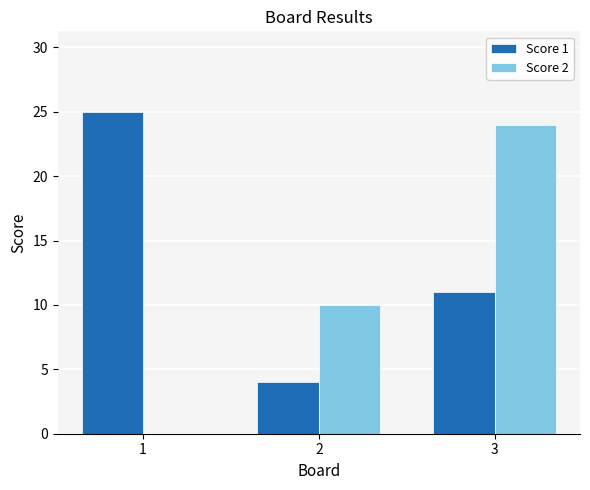

What is the total value across all series at 2?

14